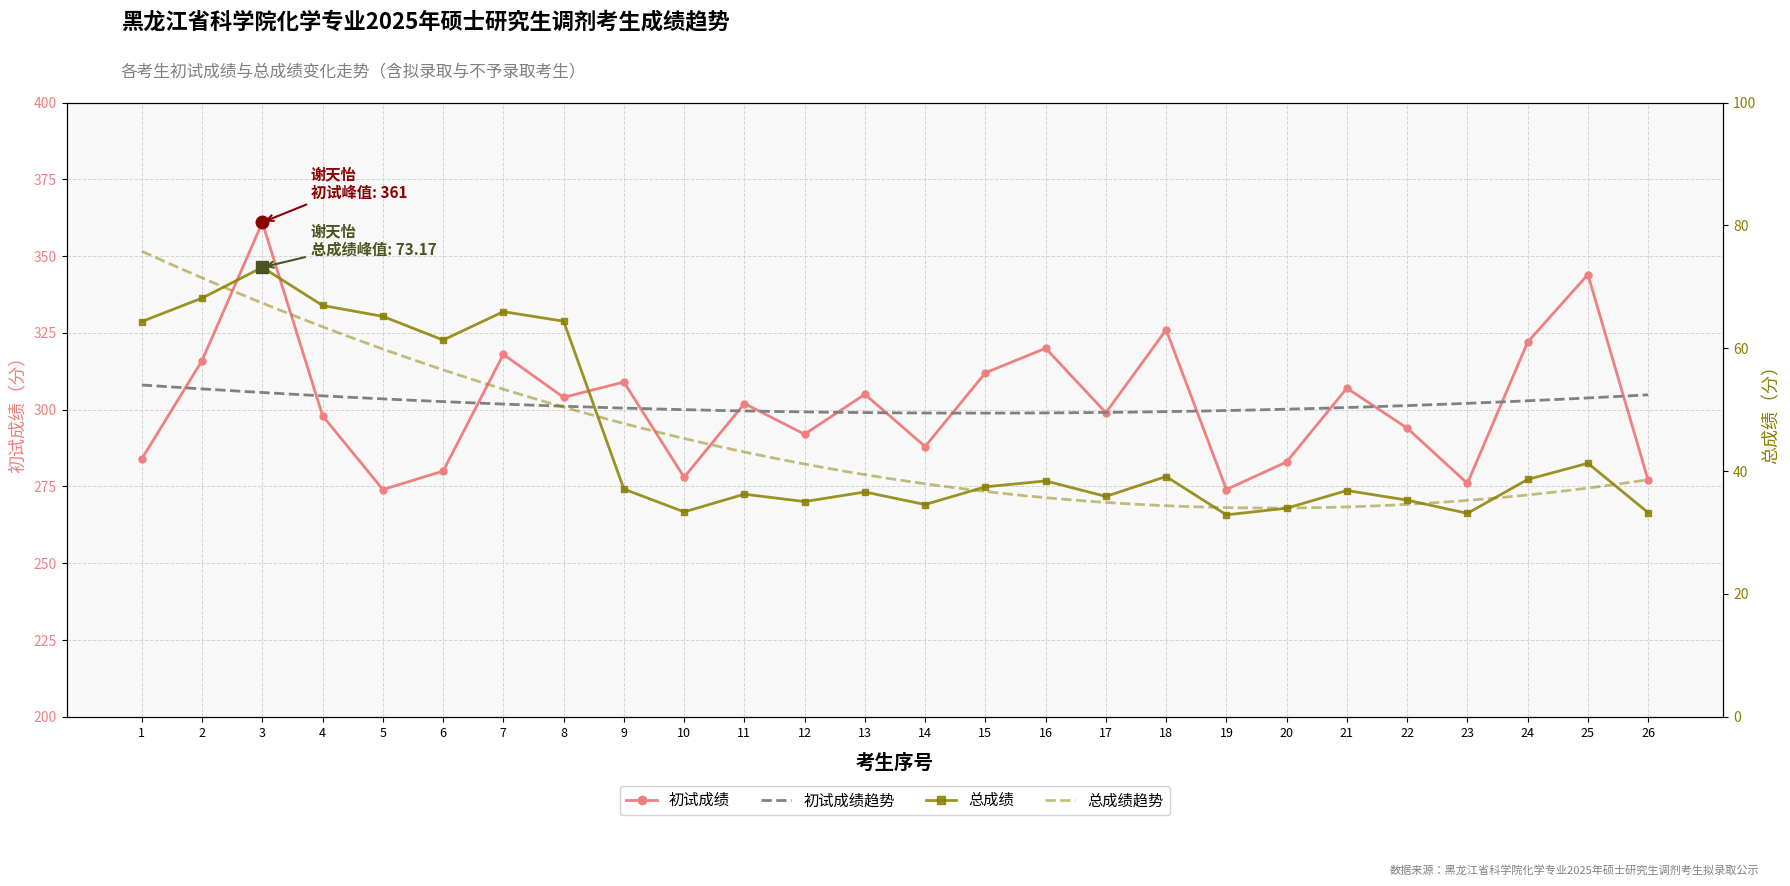

The value of 初试成绩 at 7 is 175. True or false?

False